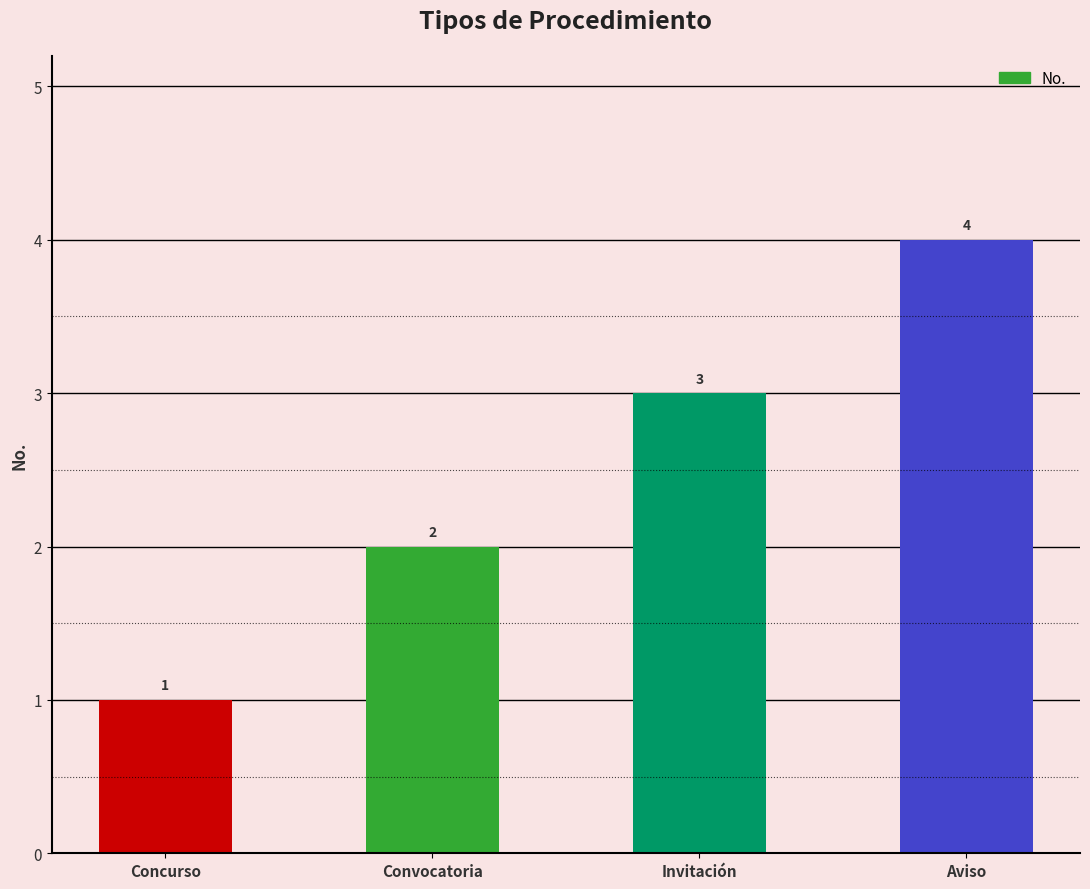

Rank the categories by value from lowest to highest.

Concurso, Convocatoria, Invitación, Aviso